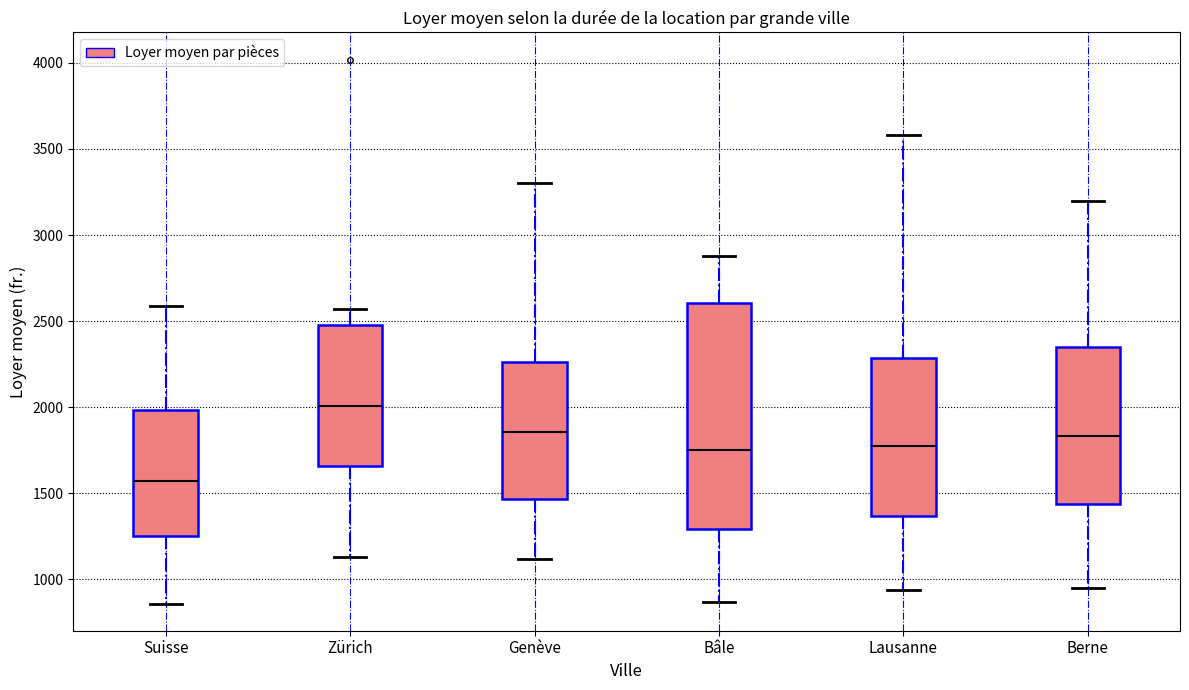

Reading left to right, read every box against the y-axis: the position of its median line, the range the box covers, and the ends of its whiskers. The values are not printed on the chart, so give them approximately, as read against the axis.

Suisse: median 1550, box 1250 to 2000, whiskers 850 to 2600
Zürich: median 2000, box 1650 to 2500, whiskers 1150 to 2550
Genève: median 1850, box 1450 to 2250, whiskers 1100 to 3300
Bâle: median 1750, box 1300 to 2600, whiskers 850 to 2900
Lausanne: median 1800, box 1350 to 2300, whiskers 950 to 3600
Berne: median 1850, box 1450 to 2350, whiskers 950 to 3200